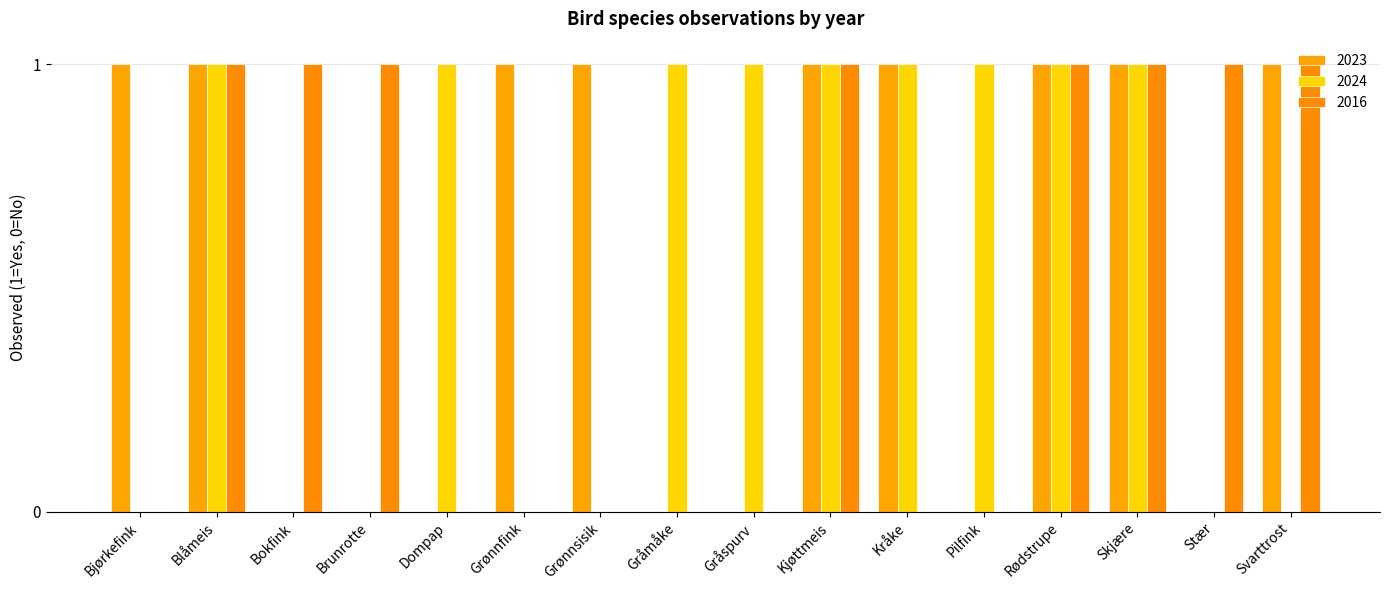

Count the number of data series in this chart.

3